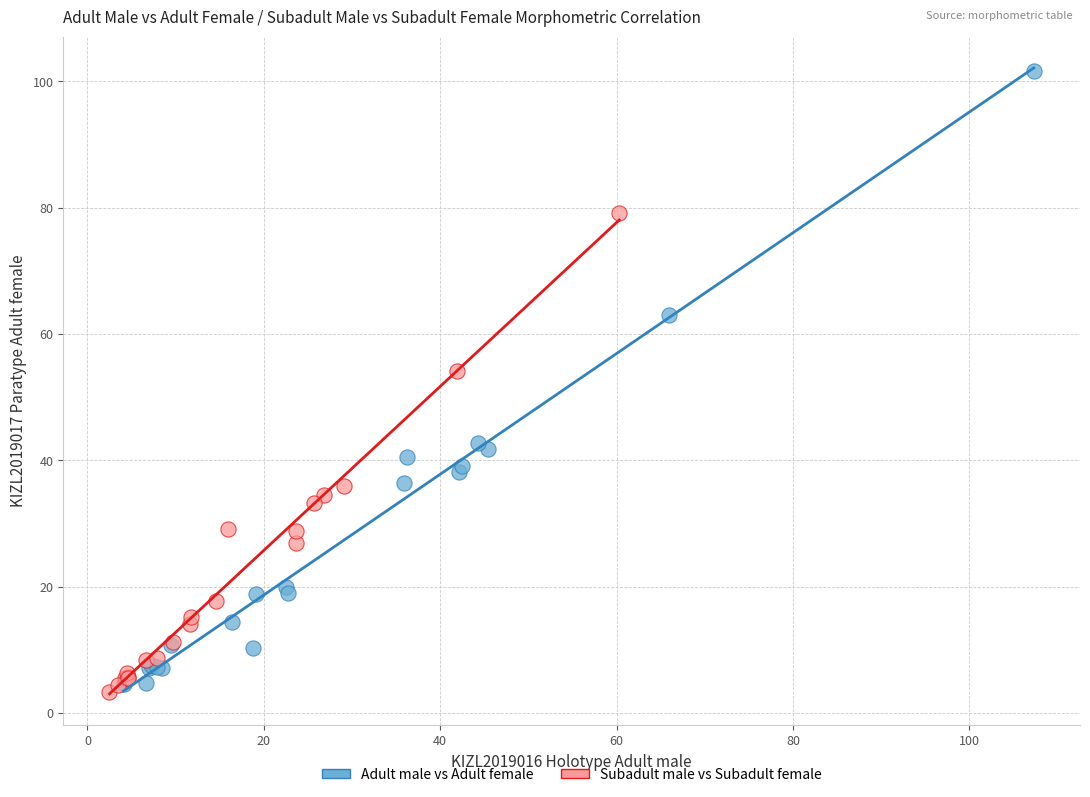

Which series contains the highest Y value?

Adult male vs Adult female